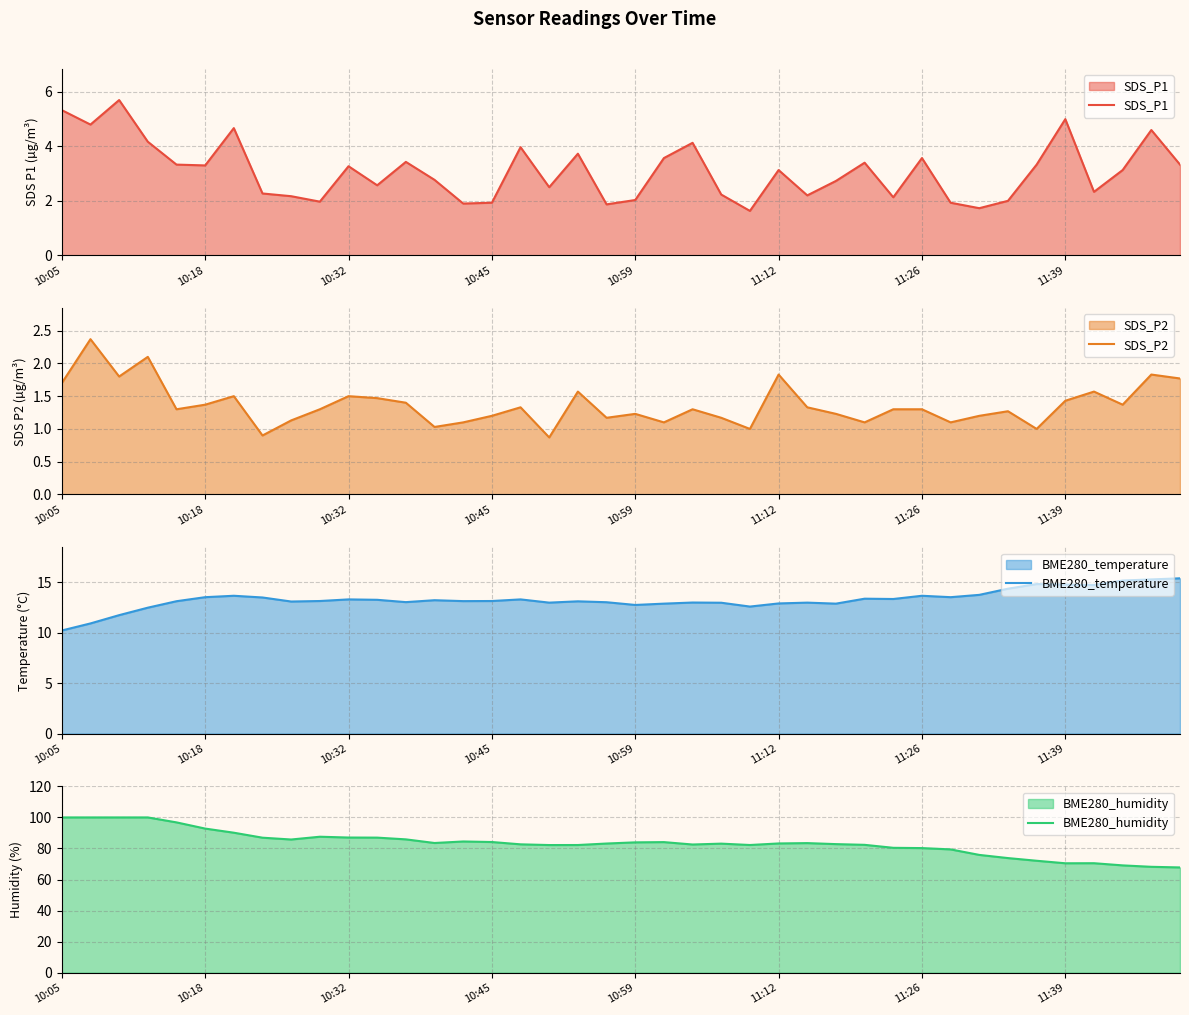

What is the highest value of the SDS_P1 series?

5.7